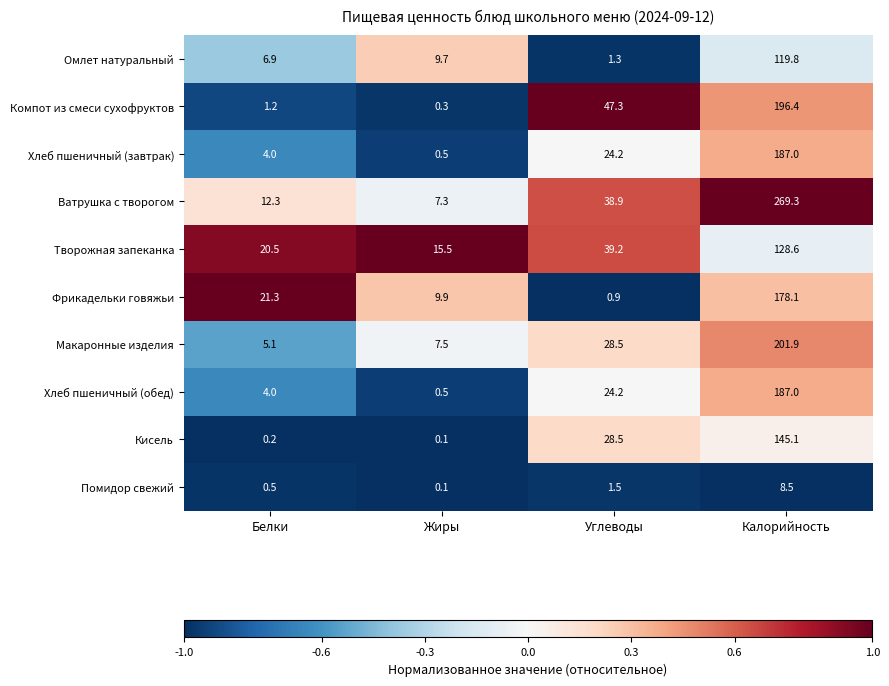

What is the maximum value shown in the chart?

269.3